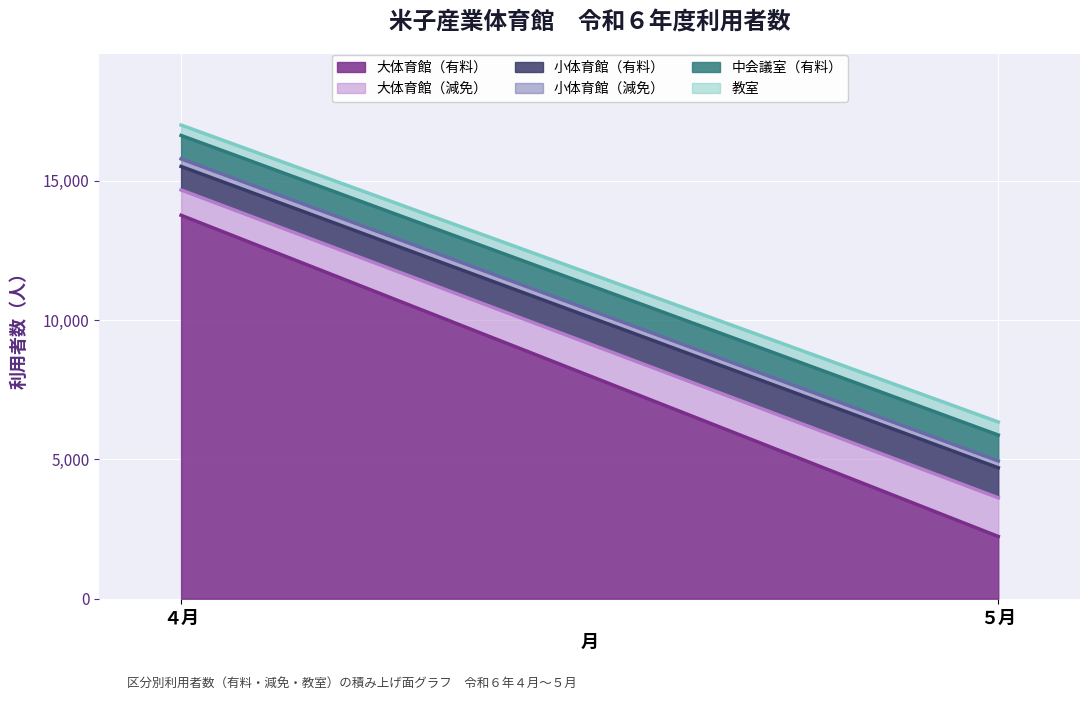

What is the total value across all series at ４月?

17006